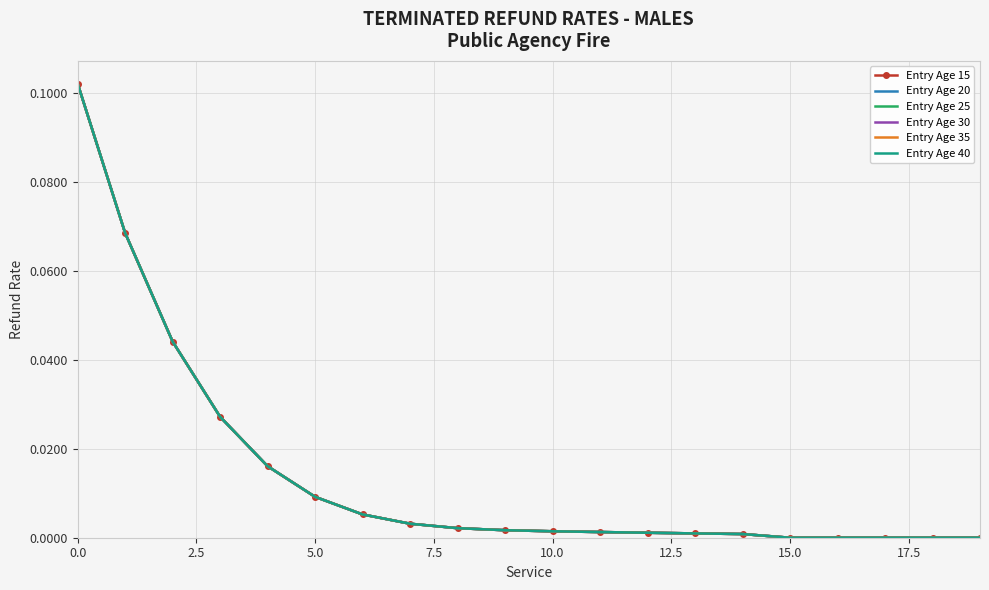

What are all the series names shown in the legend?

Entry Age 15, Entry Age 20, Entry Age 25, Entry Age 30, Entry Age 35, Entry Age 40